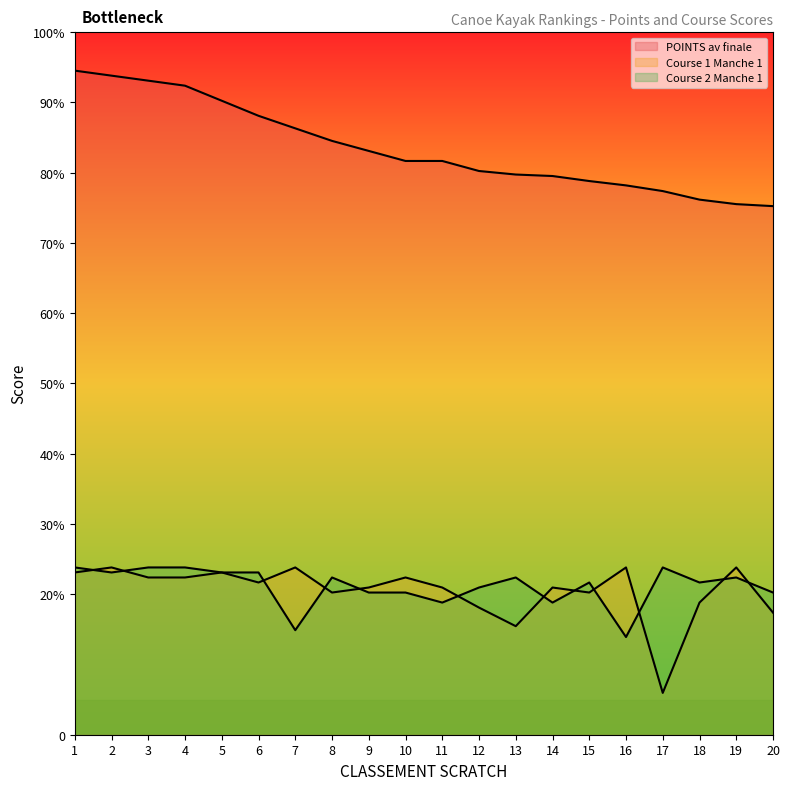

At which label does Course 1 Manche 1 reach its minimum?

17